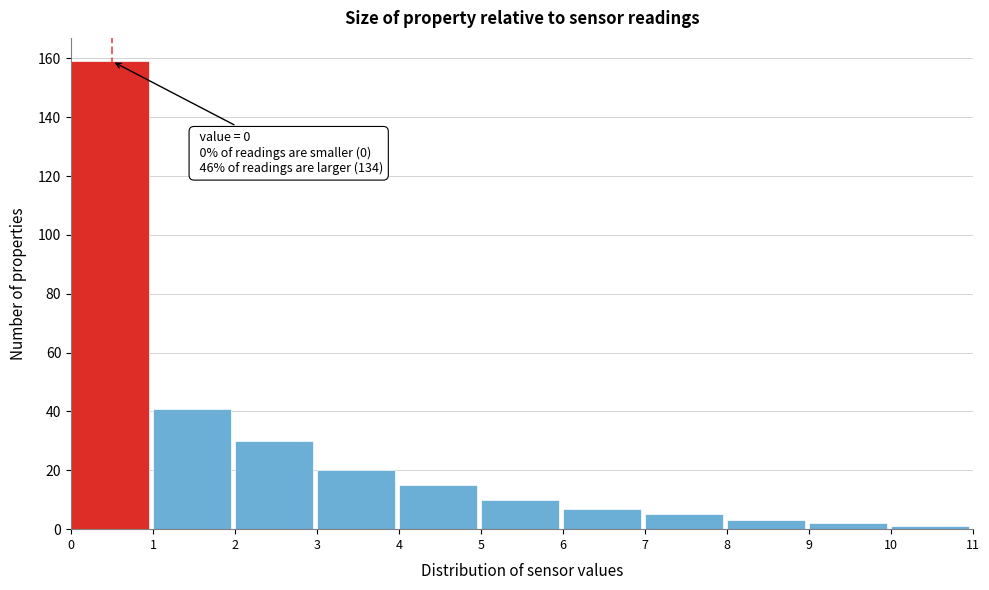

Which range on the x-axis has the tallest bar?

0 to 1